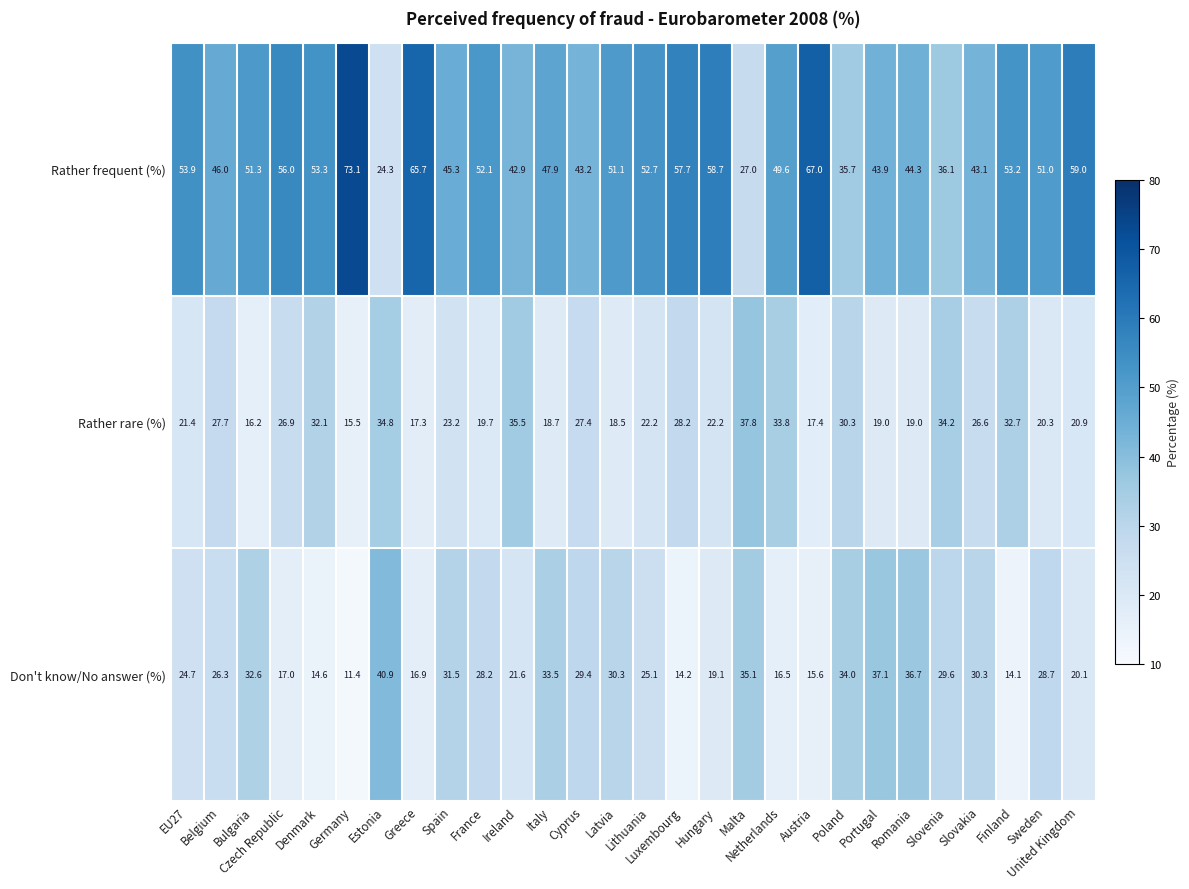

The value of Don't know/No answer (%) at Czech Republic is 17.0. True or false?

True